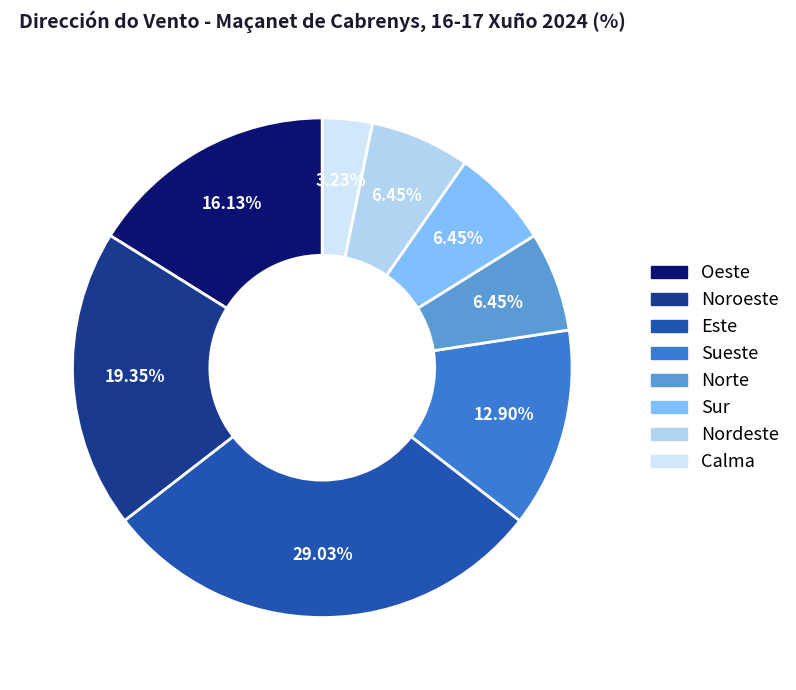

Count the number of slices in the pie.

8